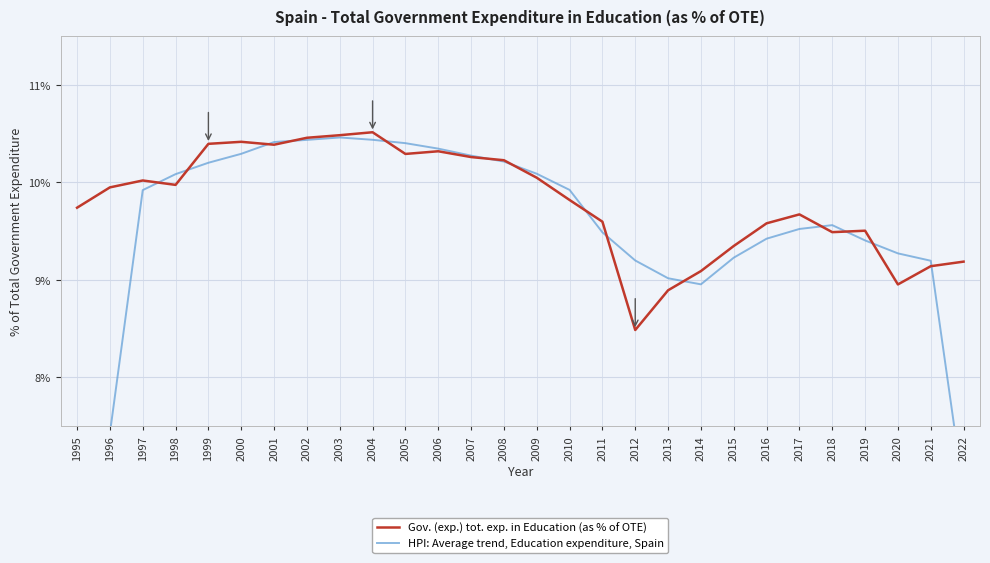

How many data points does each series have?

28